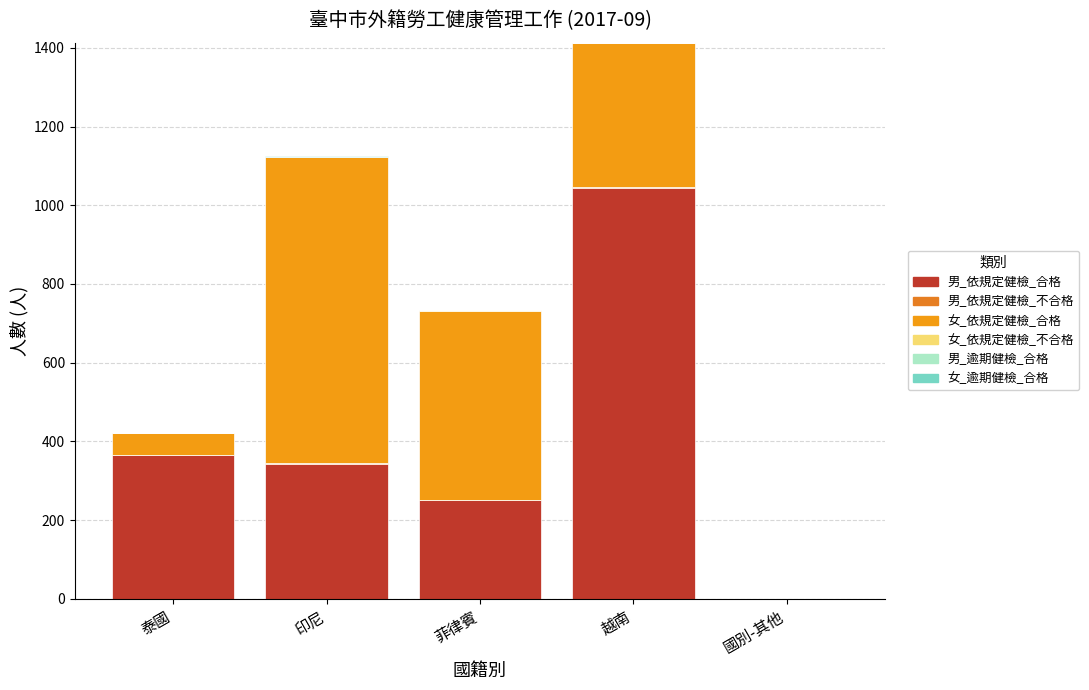

At 泰國, list the series in order from smallest to largest.

男_依規定健檢_不合格, 女_依規定健檢_不合格, 男_逾期健檢_合格, 女_逾期健檢_合格, 女_依規定健檢_合格, 男_依規定健檢_合格